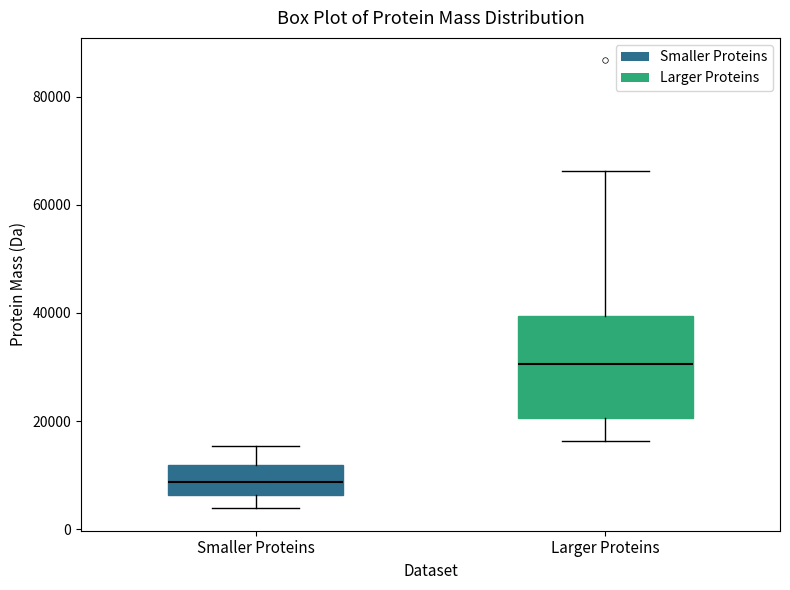

Which box has the lowest median line?

Smaller Proteins